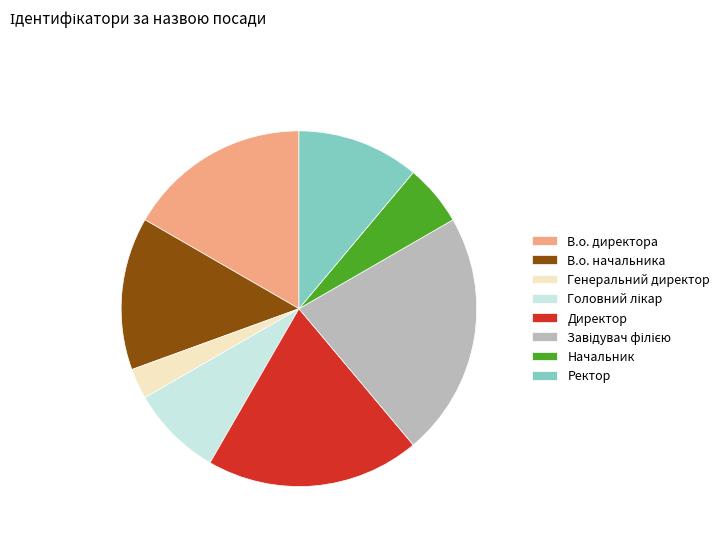

How many slices are in this pie chart?

8